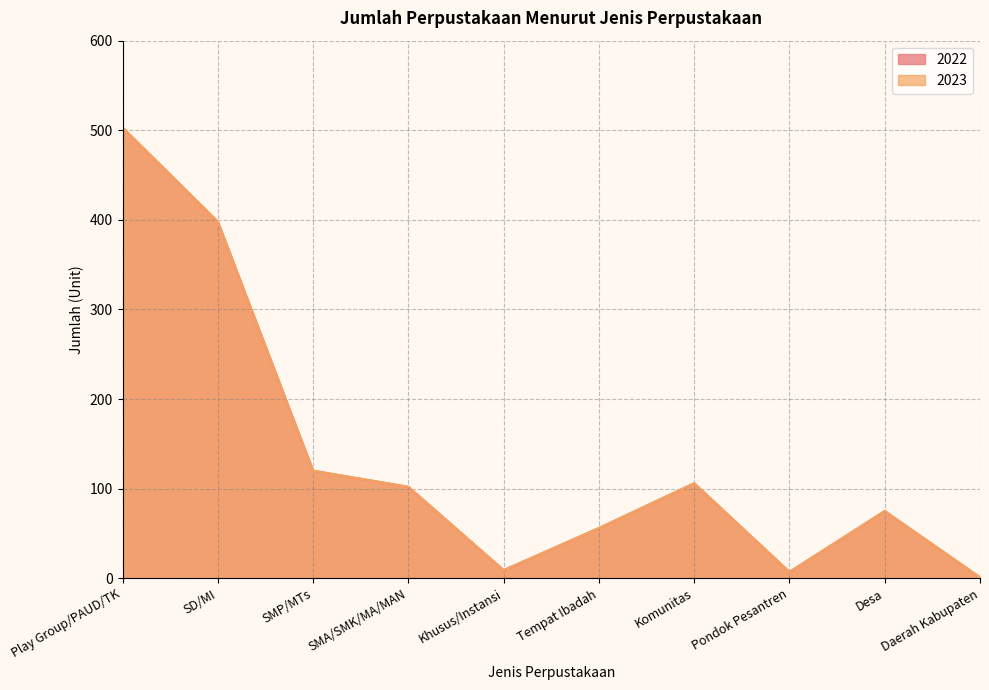

How many interior local peaks does the 2023 series have?

2